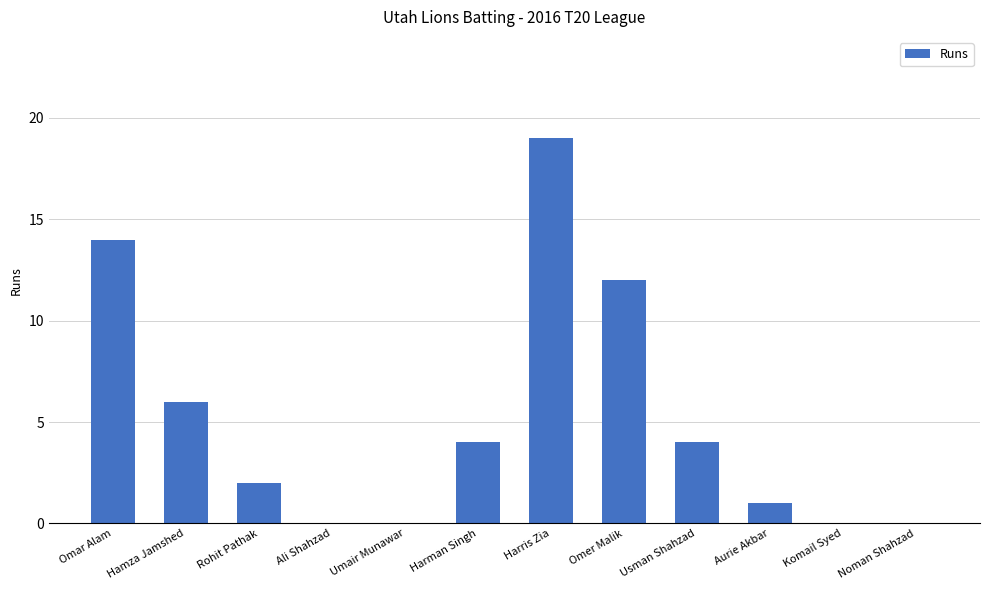

Which category has the highest value across all series?

Harris Zia